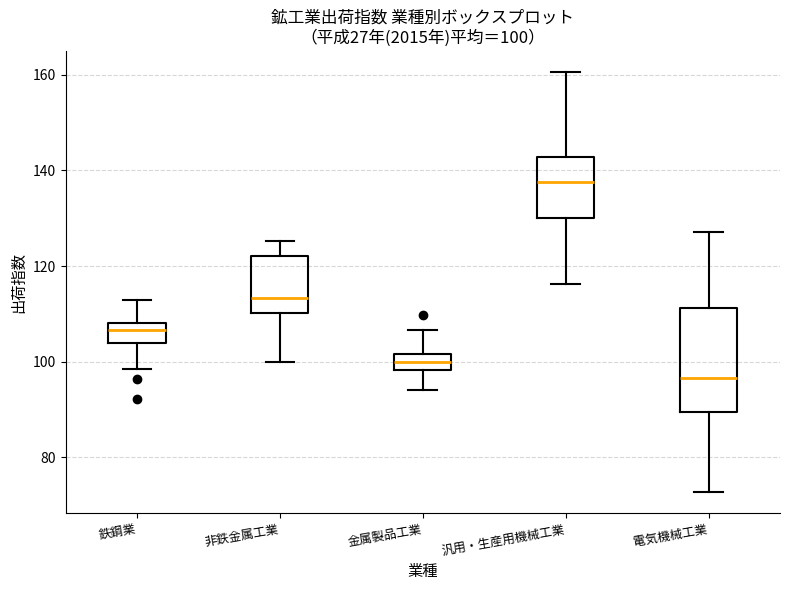

Which box is the tallest, from its lower edge to its upper edge?

電気機械工業